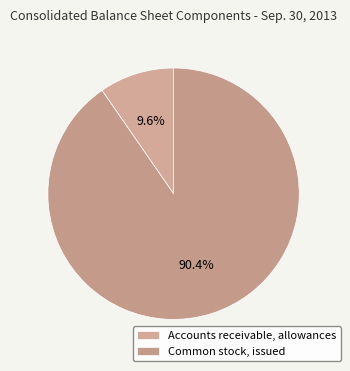

How many segments does this pie chart have?

2